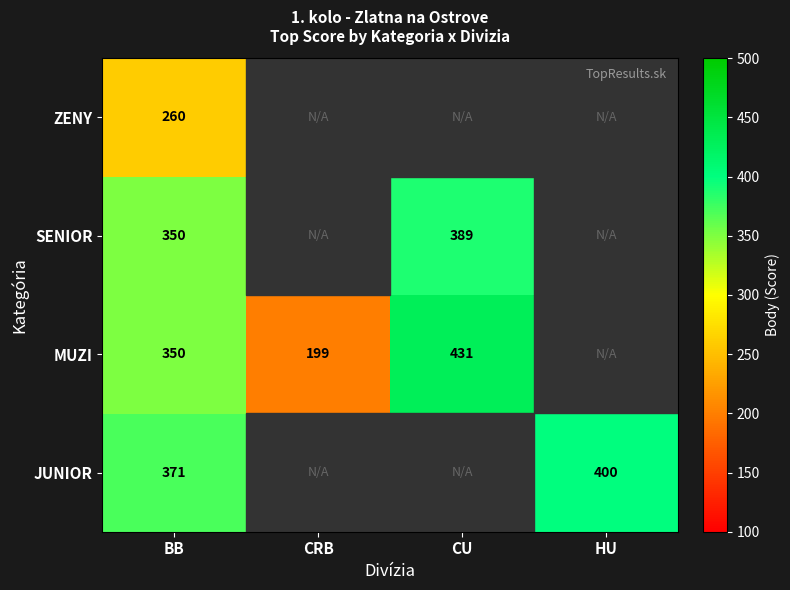

What is the total value across all series at BB?

1331